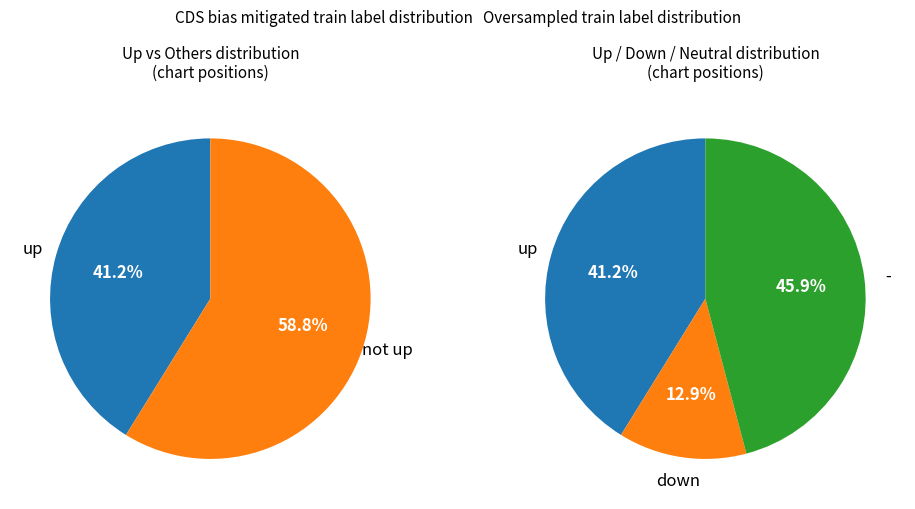

To the nearest percent, what is the difference between the largest and smallest slice percentages?

33%